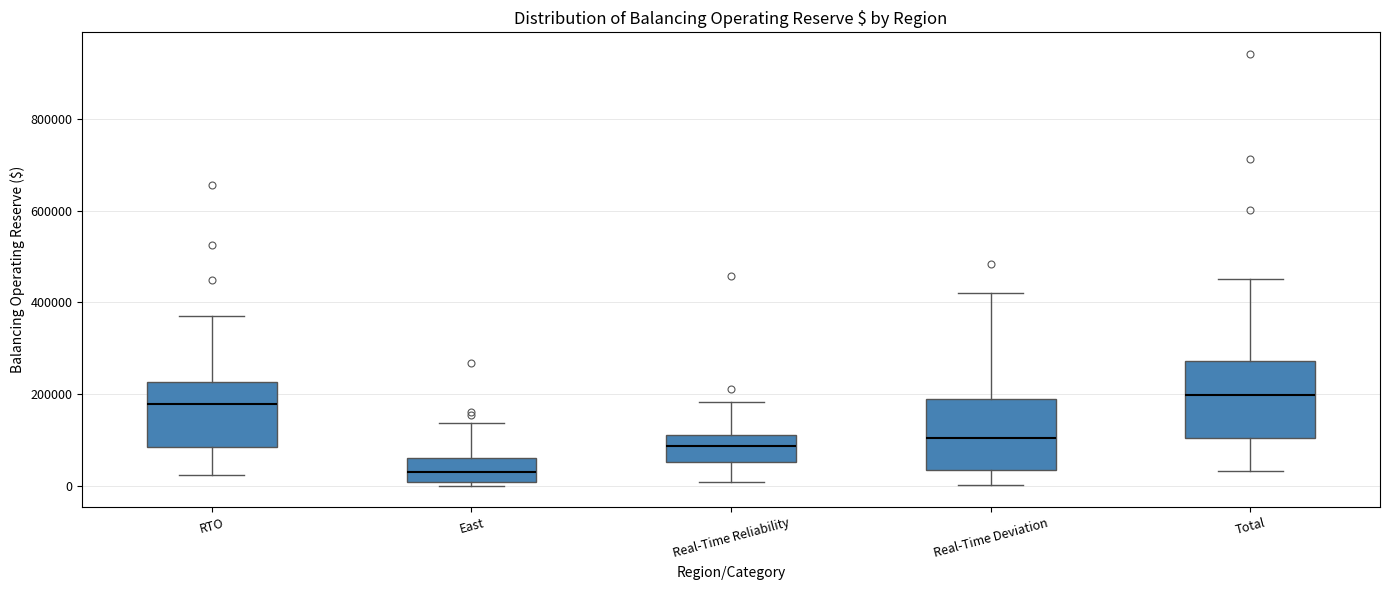

Where does the median line of the box for Real-Time Reliability sit on the y-axis? The values are not printed on the chart, so give them approximately, as read against the axis.

80000